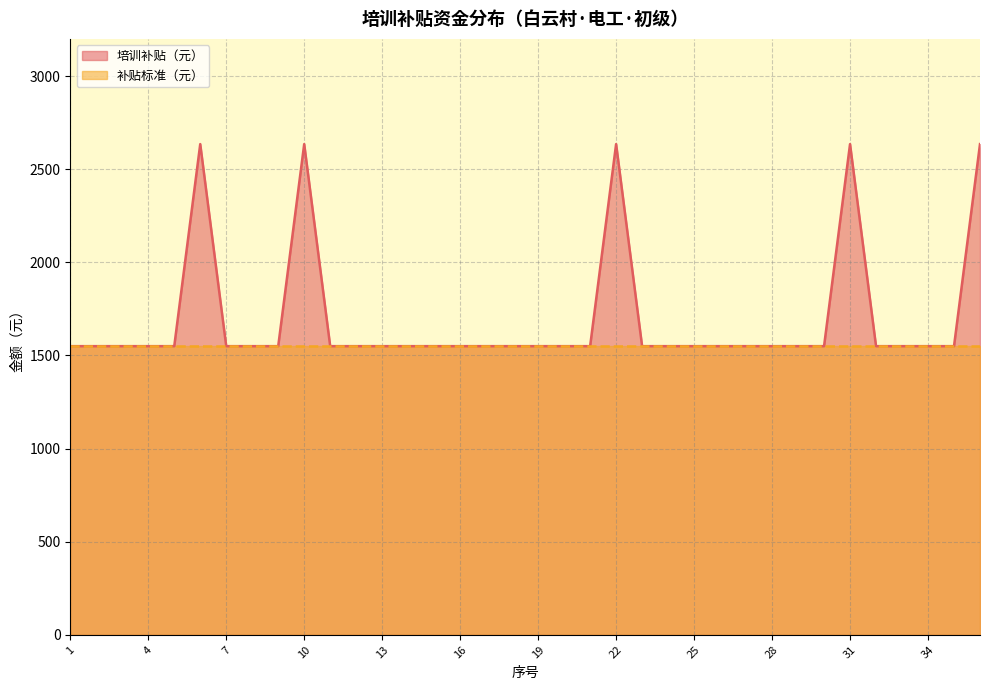

Which has a higher value, 12 or 6?

6